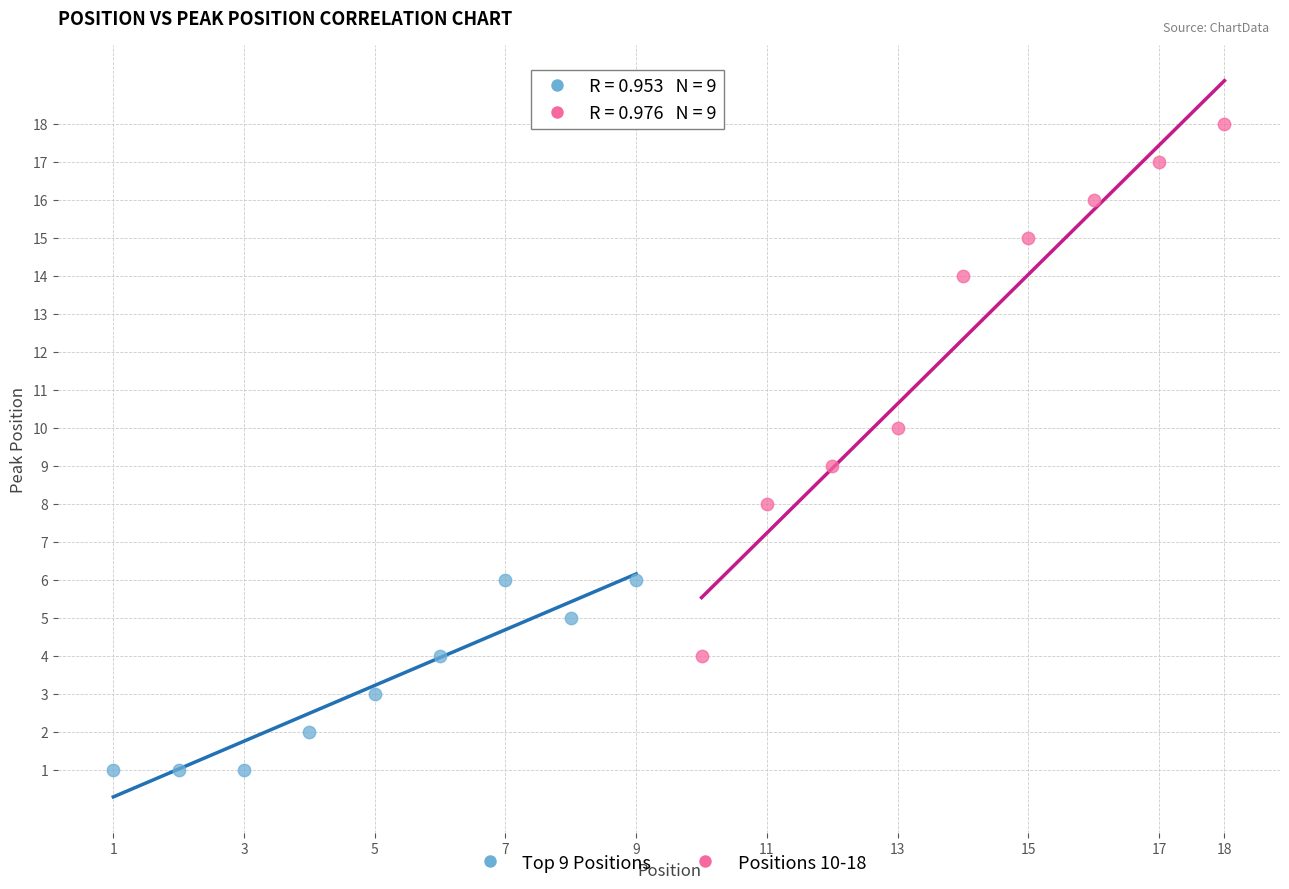

Which series contains the highest Y value?

Positions 10-18